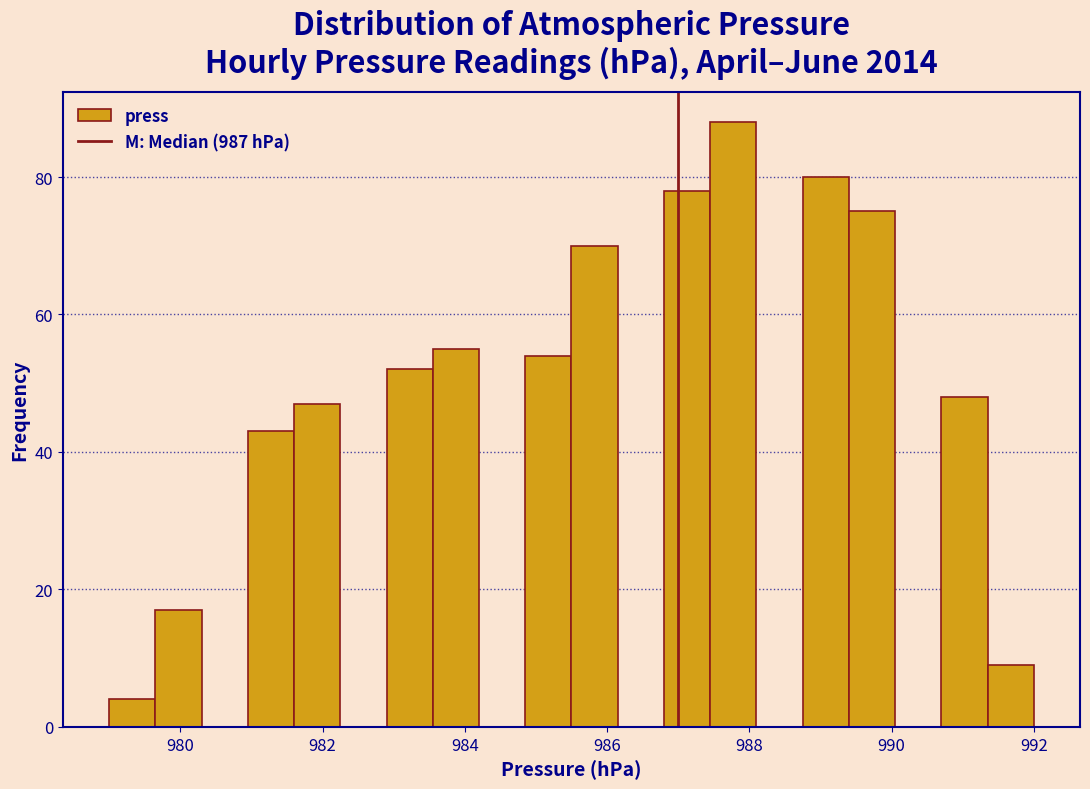

Read against the x-axis, roughly where is the centre of the tallest bar?

987.8